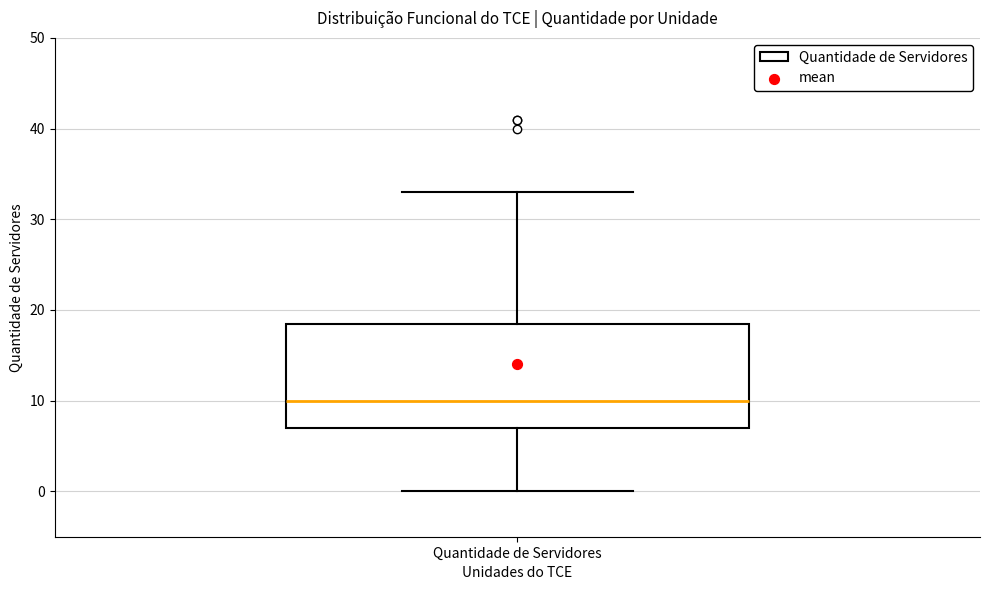

Where does the median line of the box for Quantidade de Servidores sit on the y-axis? The values are not printed on the chart, so give them approximately, as read against the axis.

10